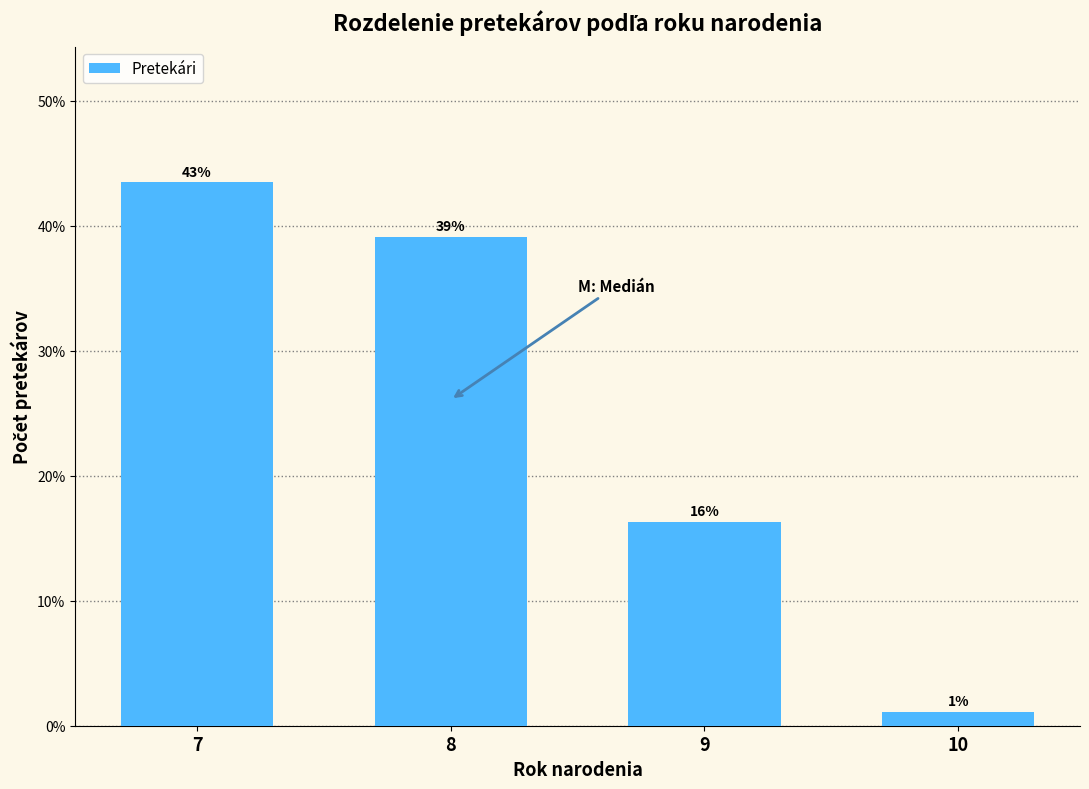

Does the chart contain any negative values?

No